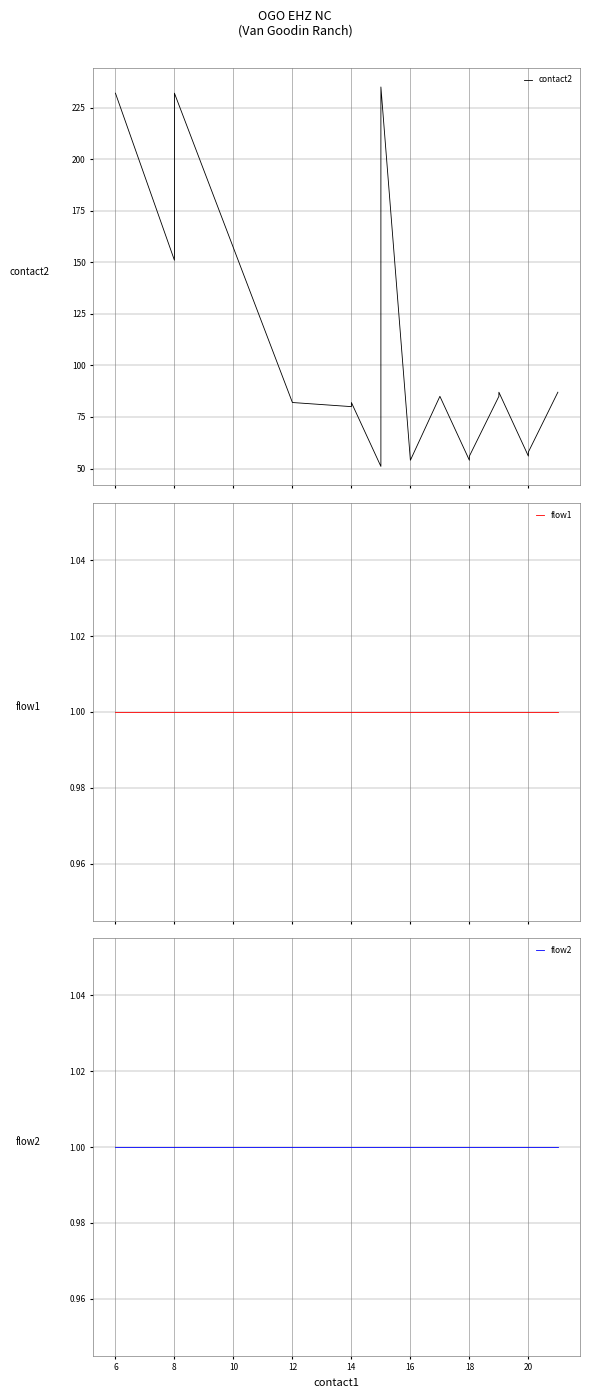

Count the number of data series in this chart.

3